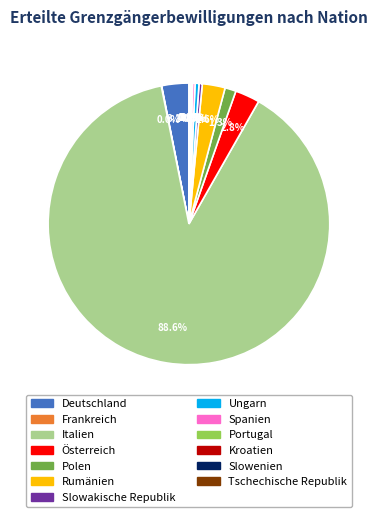

Which slice is the largest?

Italien